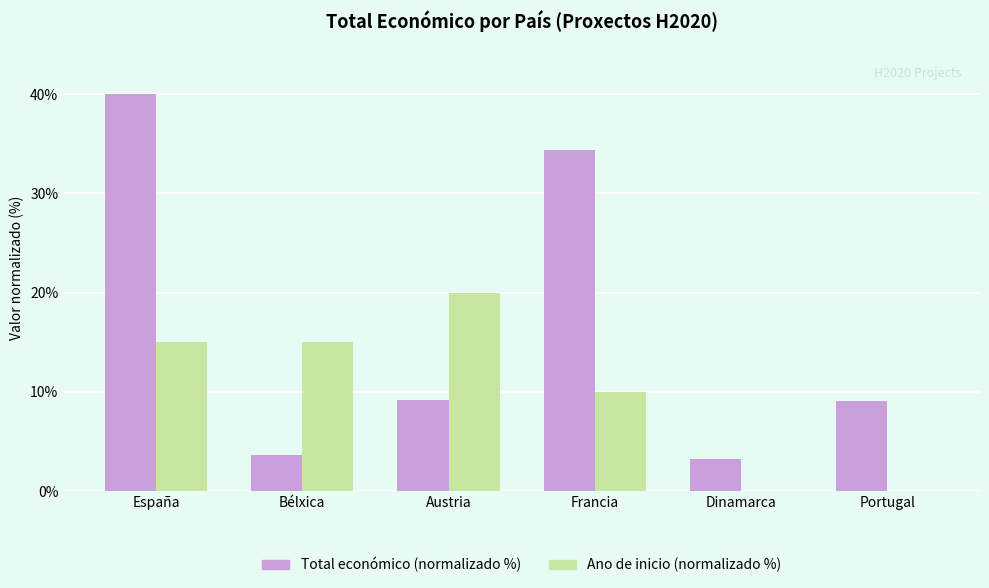

What is the sum of the Ano de inicio (normalizado %) values at España and Portugal?

15.0